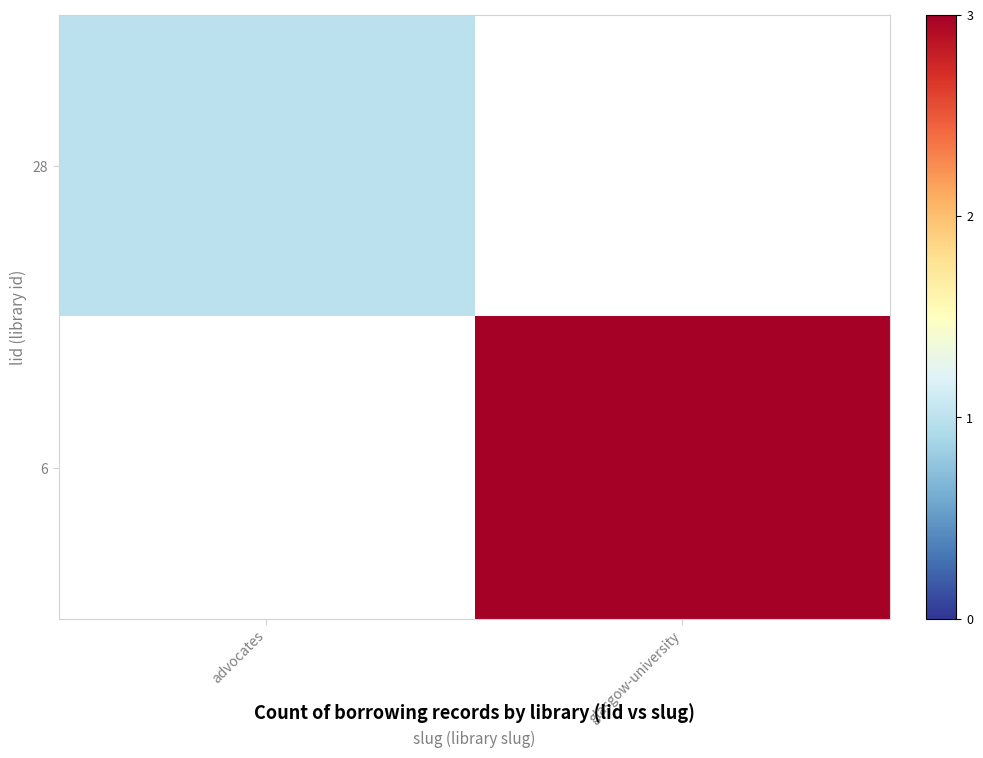

At which category does the chart reach its minimum across all series?

advocates